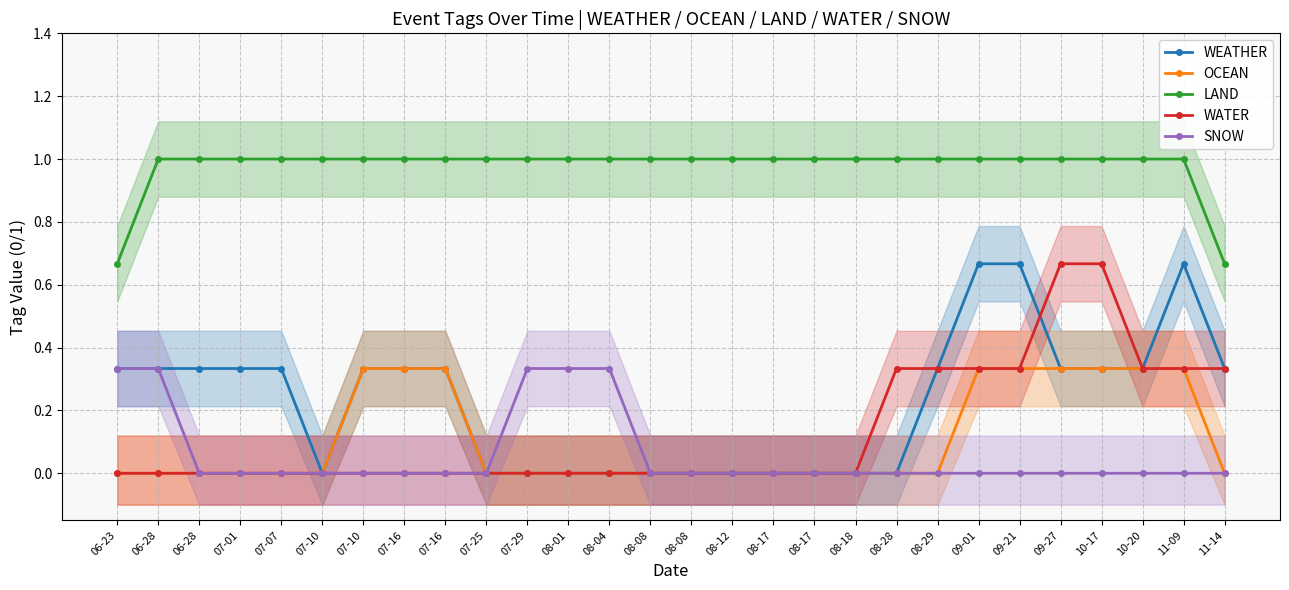

At how many categories does at least one series exceed 0?

28